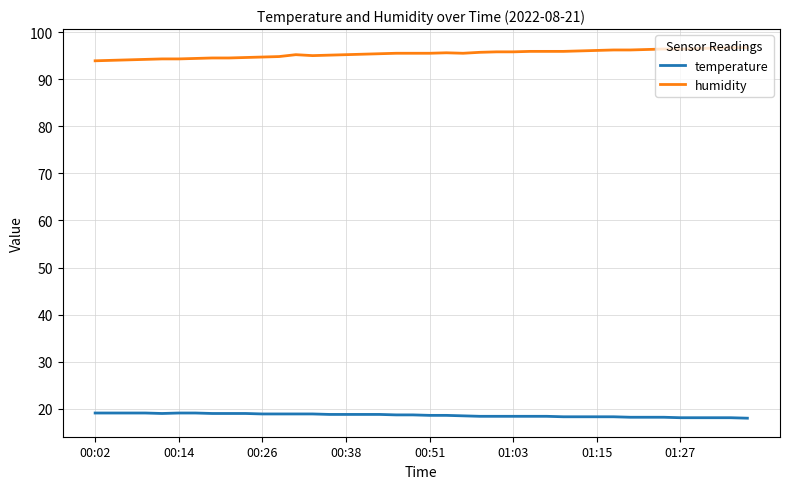

Which series has the largest total across all categories?

humidity